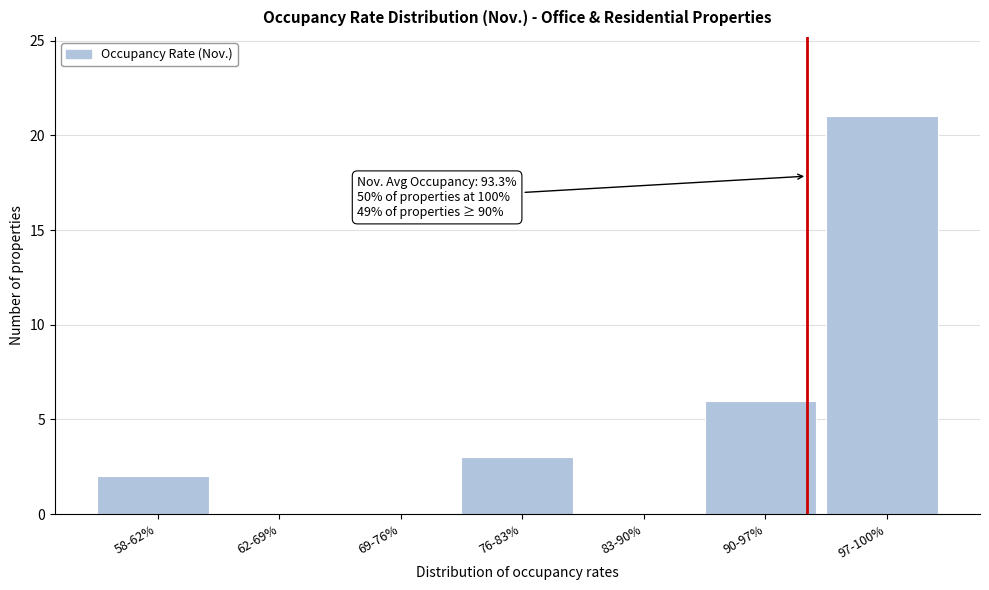

Reading left to right, what are all the values shown in this chart?

58-62%=2	62-69%=0	69-76%=0	76-83%=3	83-90%=0	90-97%=6	97-100%=21